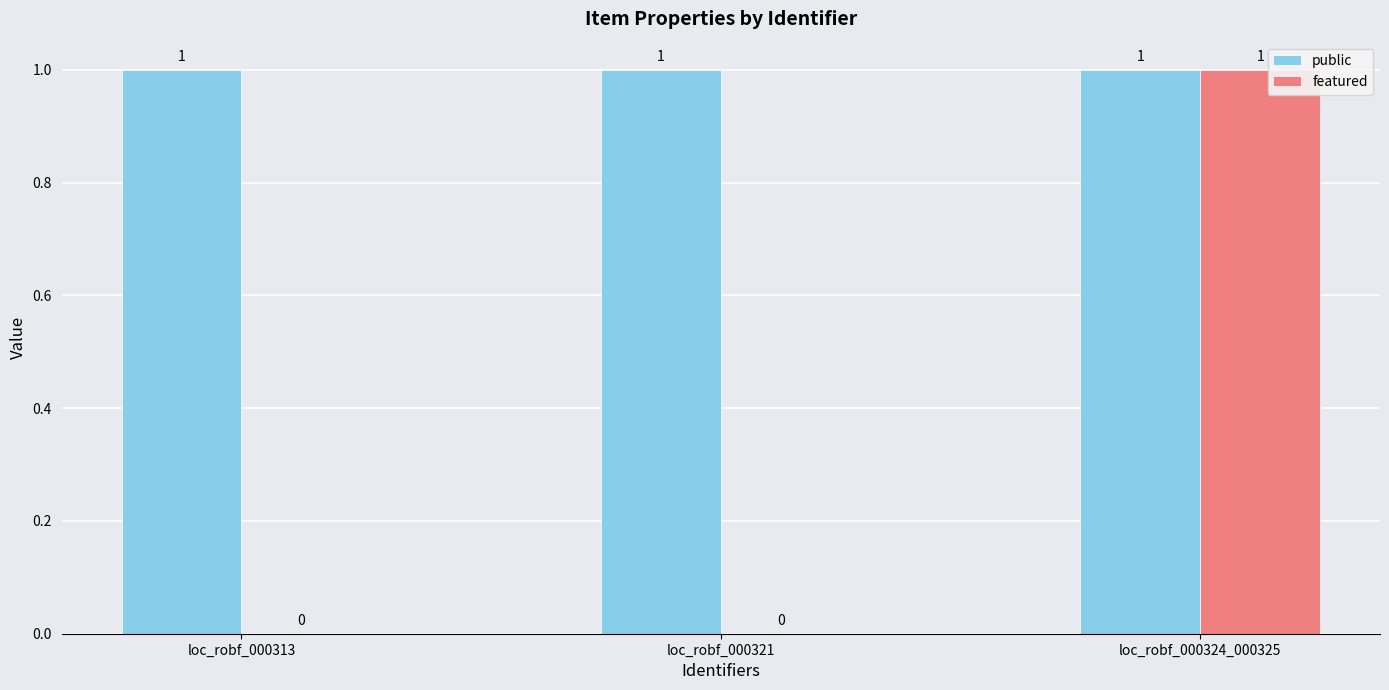

The public series shows 1 at loc_robf_000324_000325. True or false?

True